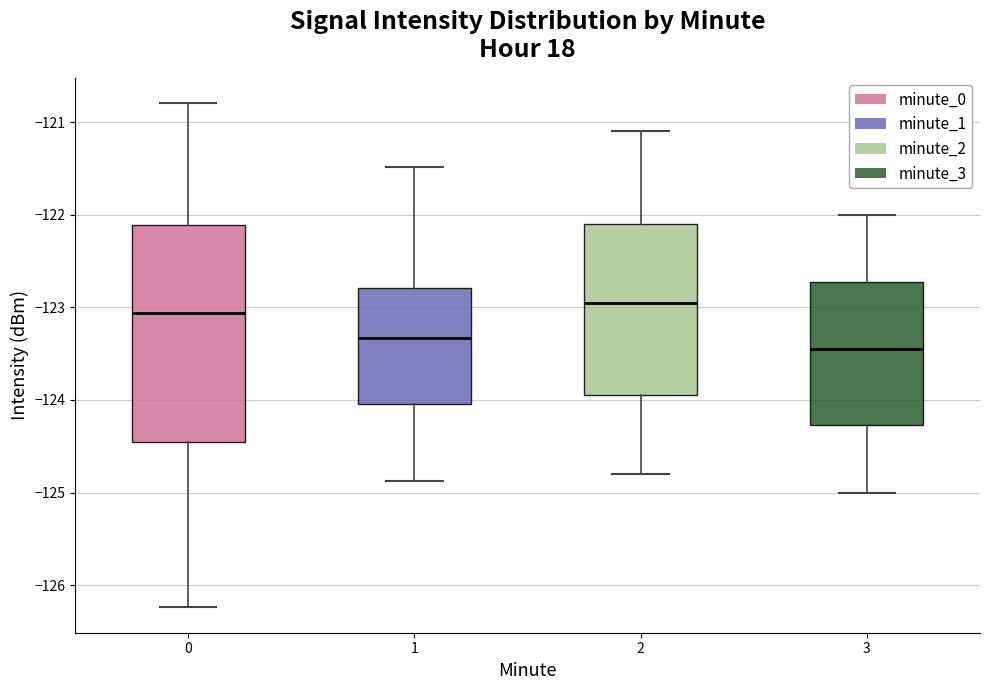

Comparing the boxes themselves (not the whiskers), which one is the tallest?

0